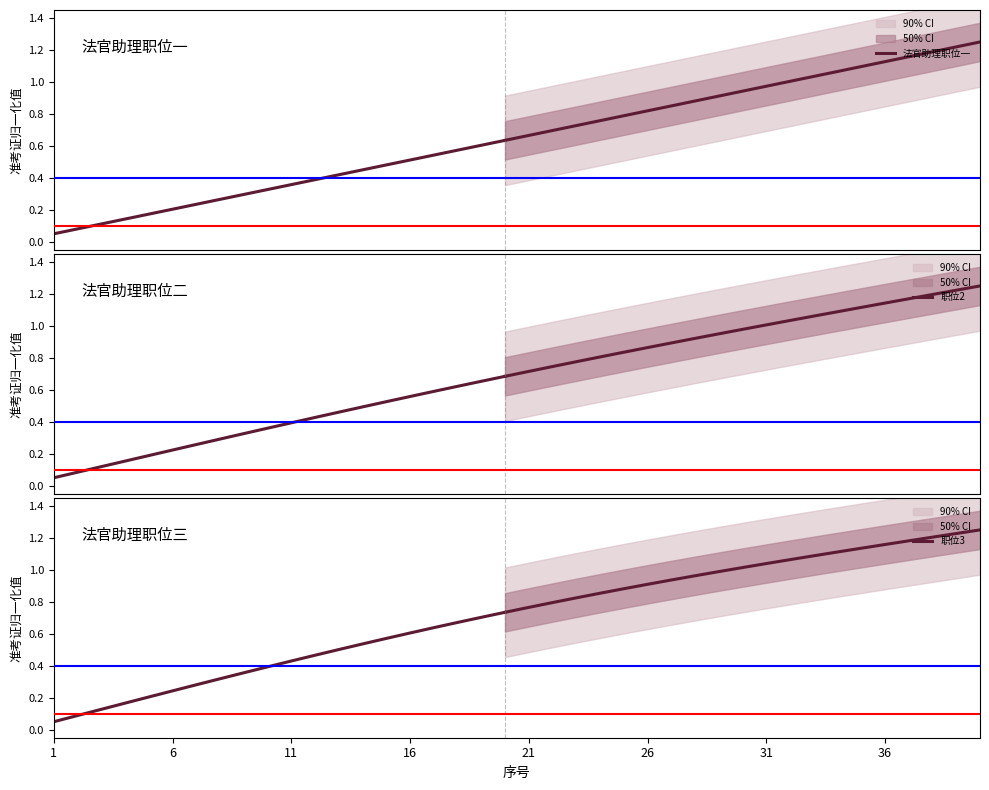

True or false: 职位3 and 职位2 intersect in this chart.

False